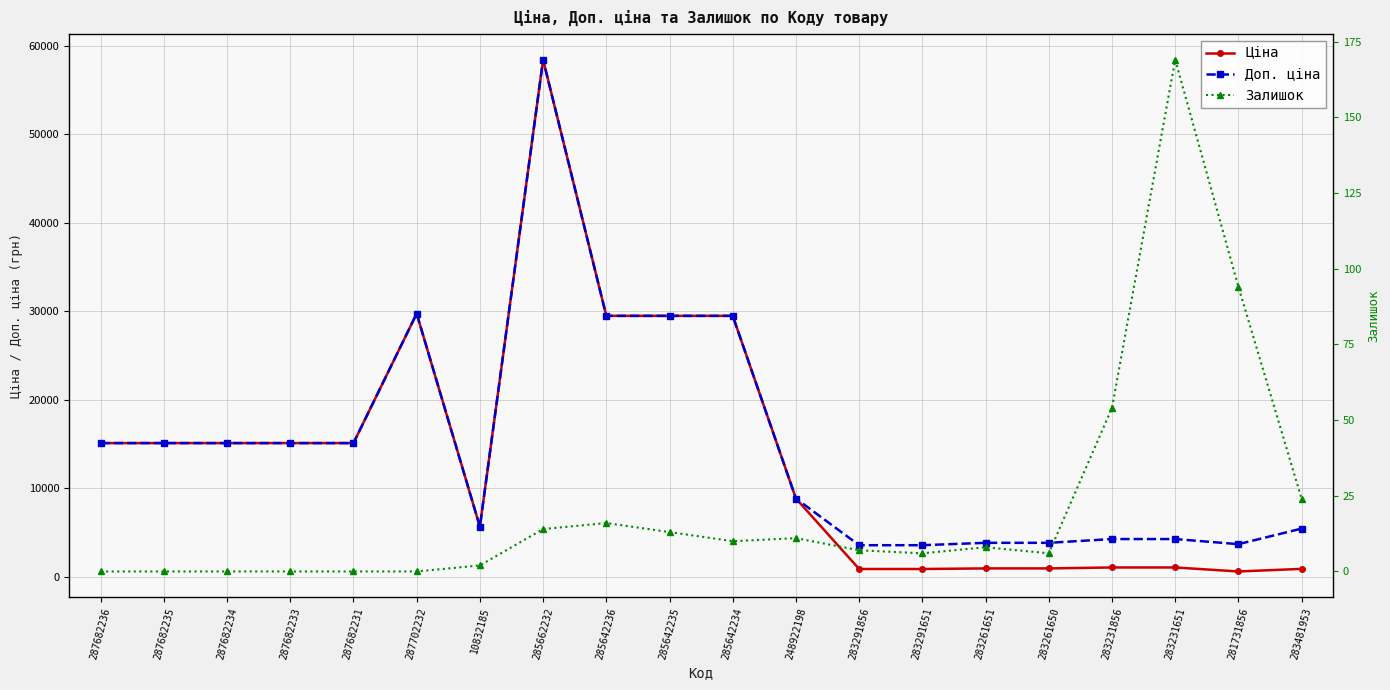

What is the total value across all series at 285662232?

116867.1